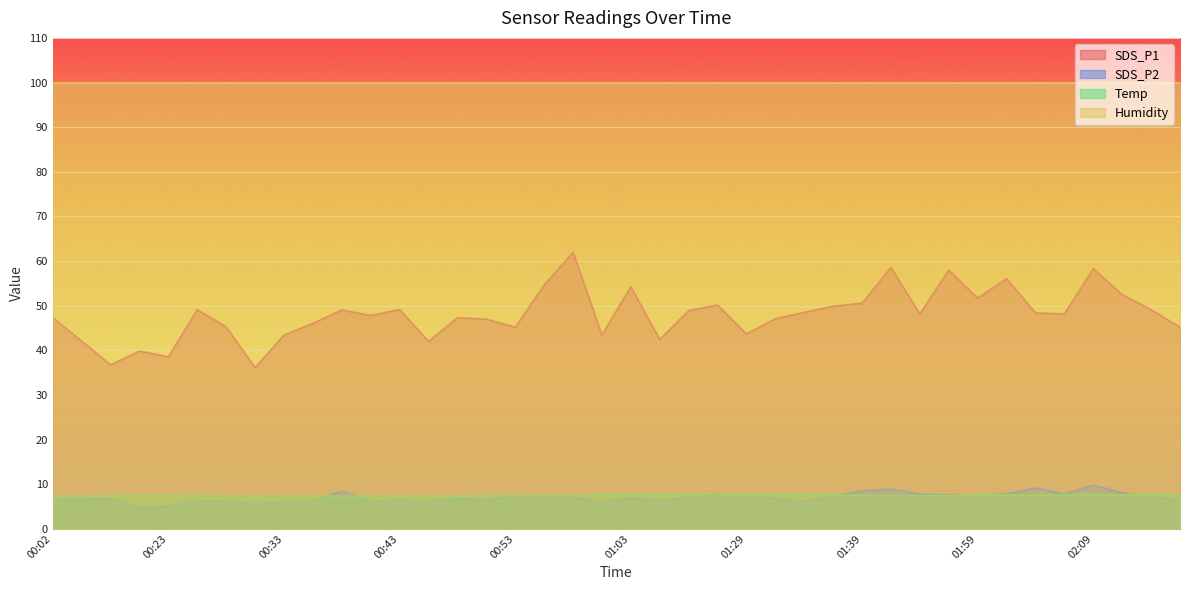

What is the label of the 9th point from the right?

01:47